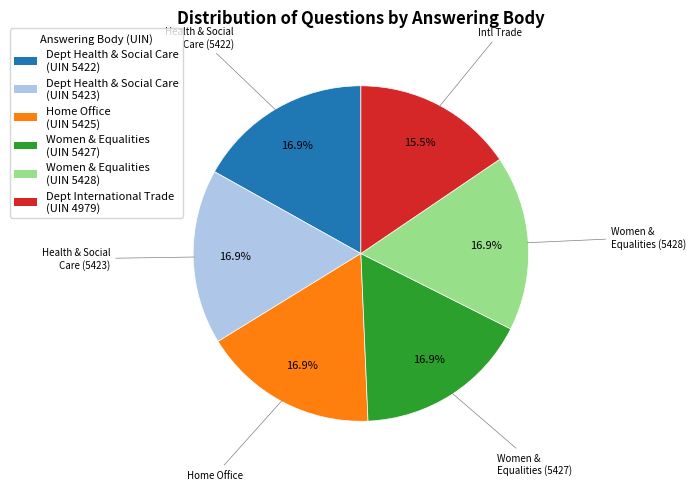

Does any single category account for the majority?

No